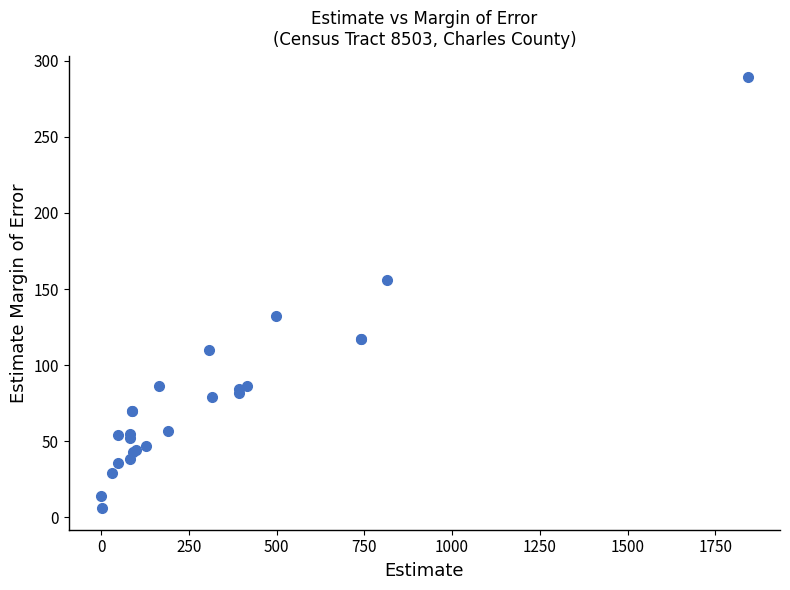

What Y value in the scatter plot is closest to 147?

156